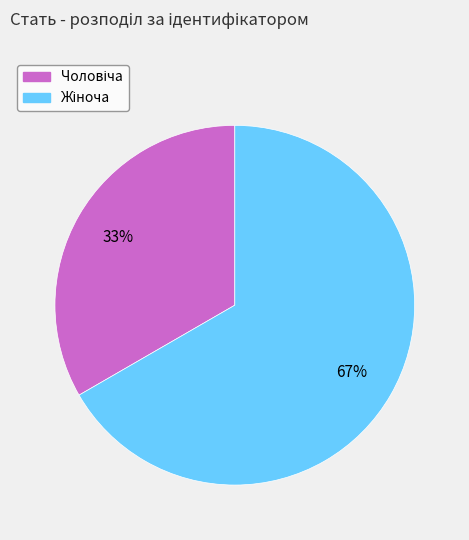

Is there any slice that represents more than half of the pie?

Yes